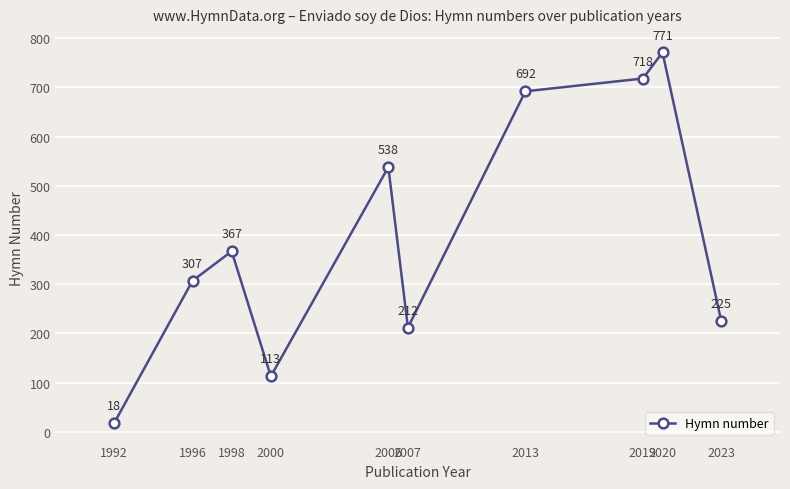

Approximately how many times larger is the value at 1998 compared to 2013?

0.5